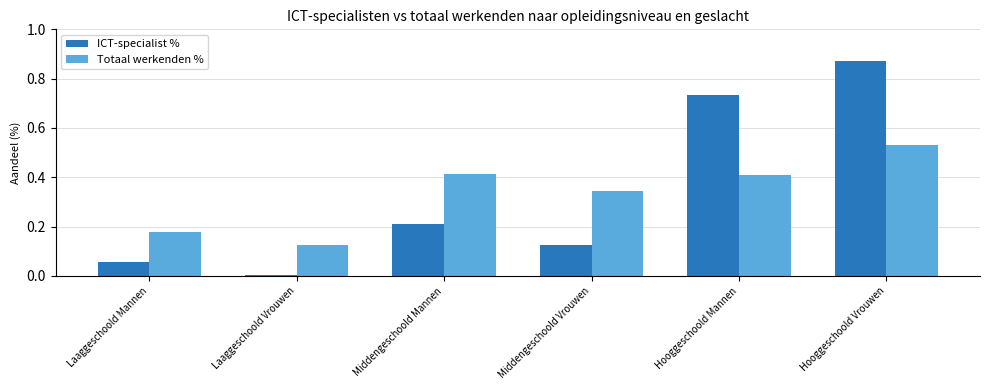

The value of ICT-specialist % at Laaggeschoold Vrouwen is 0.0. True or false?

True